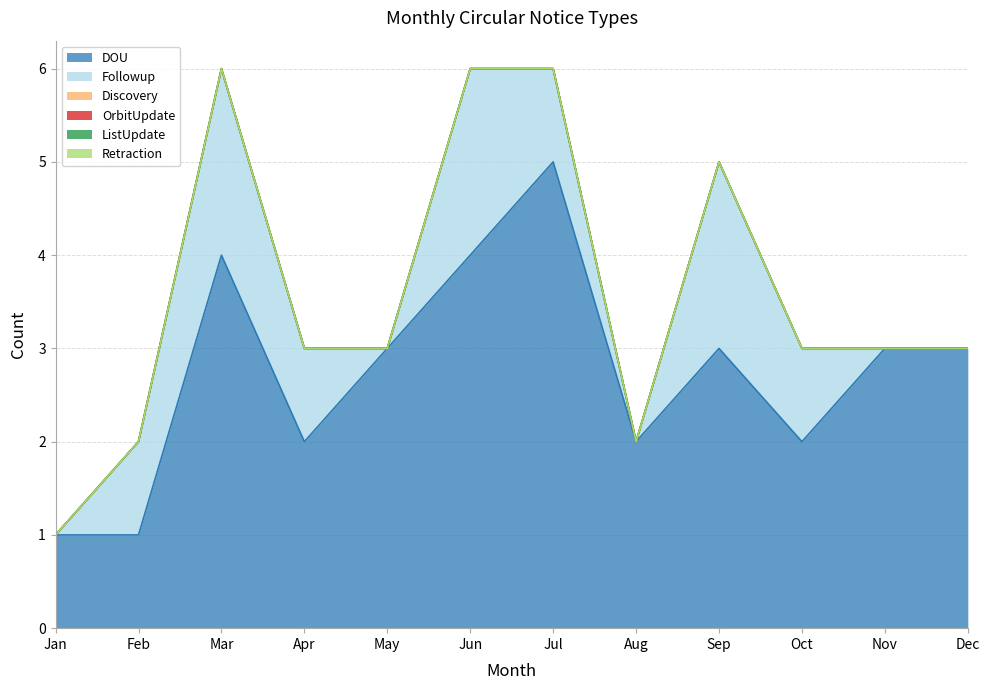

What is the difference between the highest and lowest values at Jul?

5